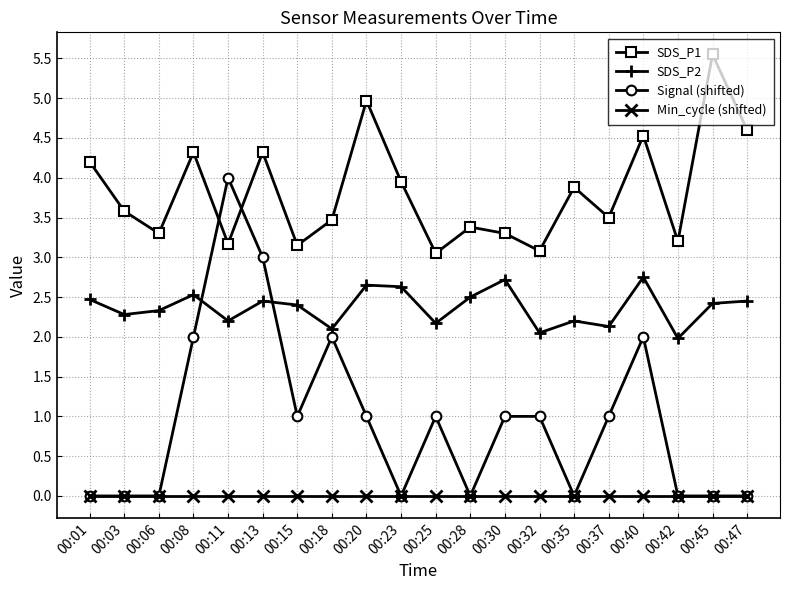

Rank the series at 00:13 from highest to lowest value.

SDS_P1, Signal (shifted), SDS_P2, Min_cycle (shifted)